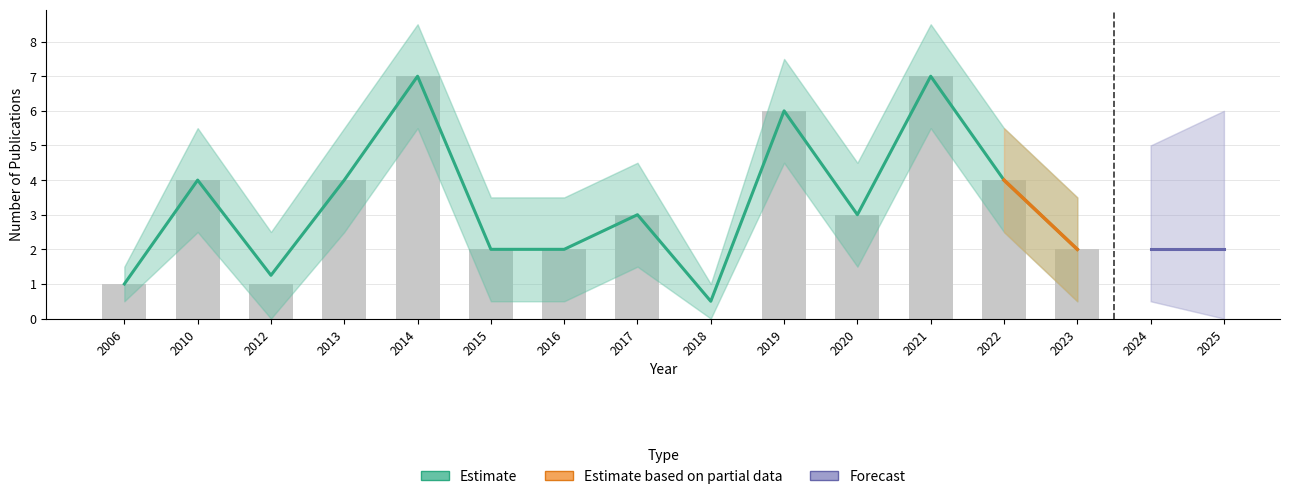

List the labels in order of value, smallest first.

2018, 2006, 2012, 2015, 2016, 2023, 2017, 2020, 2010, 2013, 2022, 2019, 2014, 2021